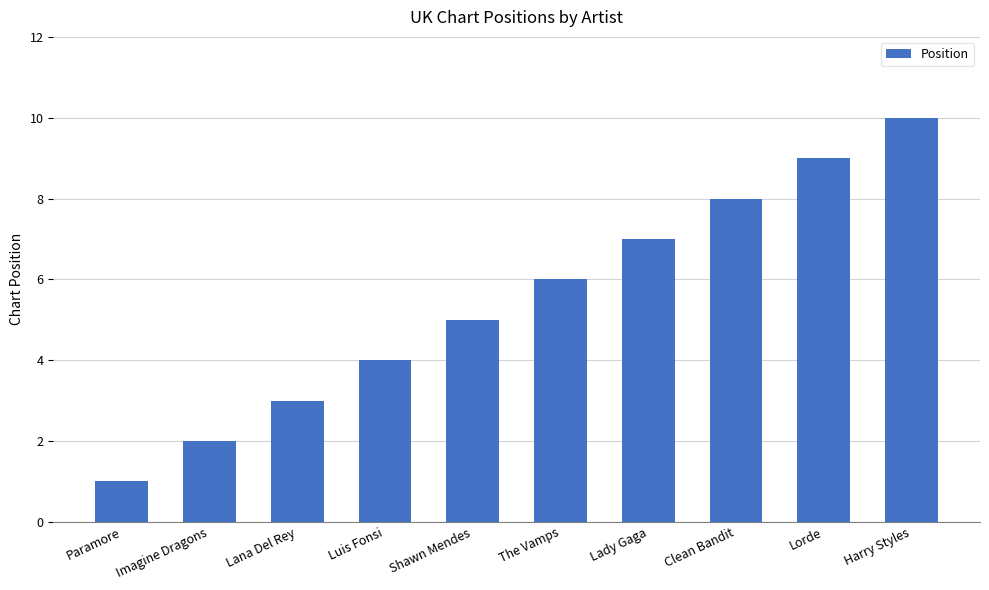

Approximately how many times larger is the value at Lady Gaga compared to Shawn Mendes?

1.4